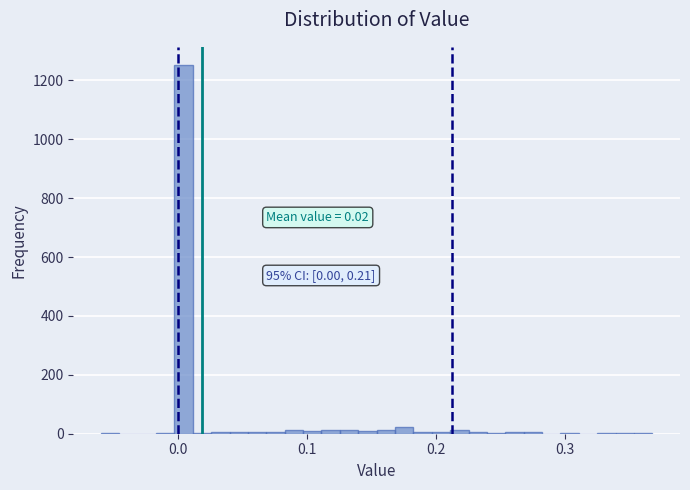

Read against the x-axis, roughly where is the centre of the tallest bar?

0.00